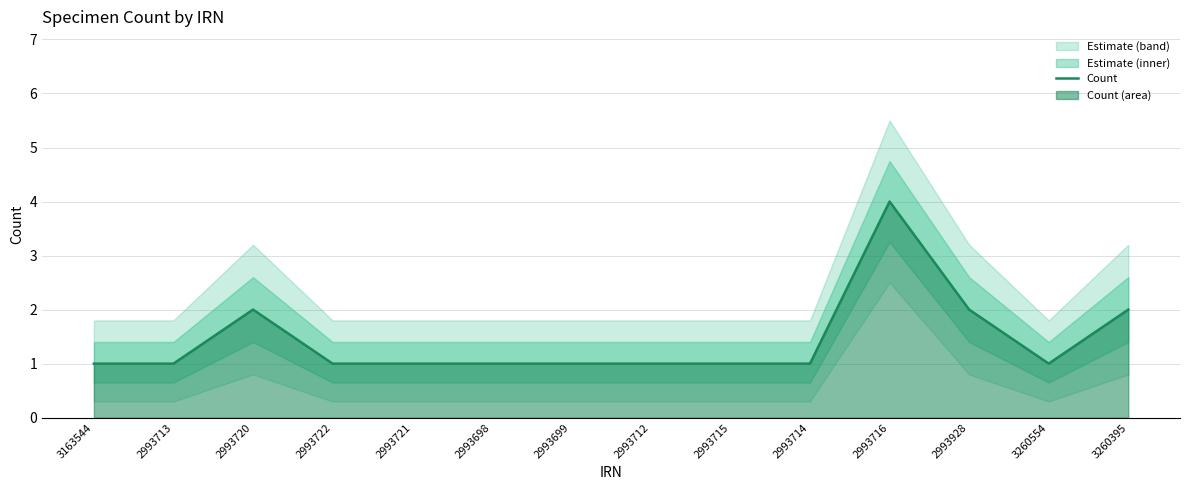

Between 2993721 and 2993713, which is larger?

2993721